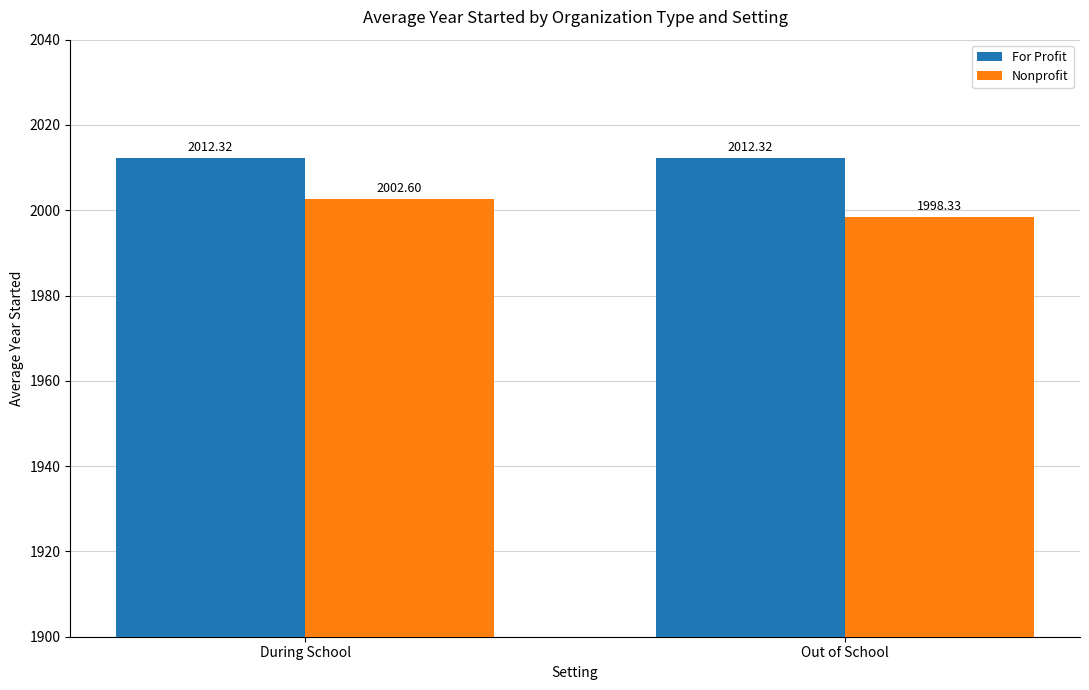

List the series in order of their peak value, highest first.

For Profit, Nonprofit